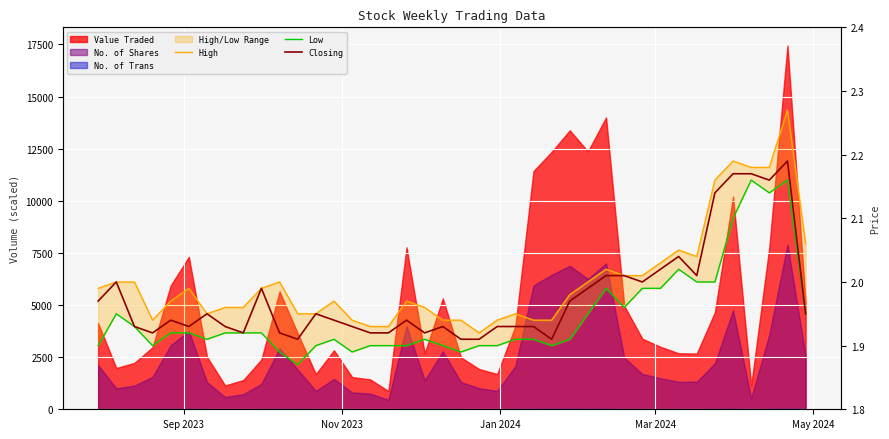

What is the average value of the Low series?

1.9